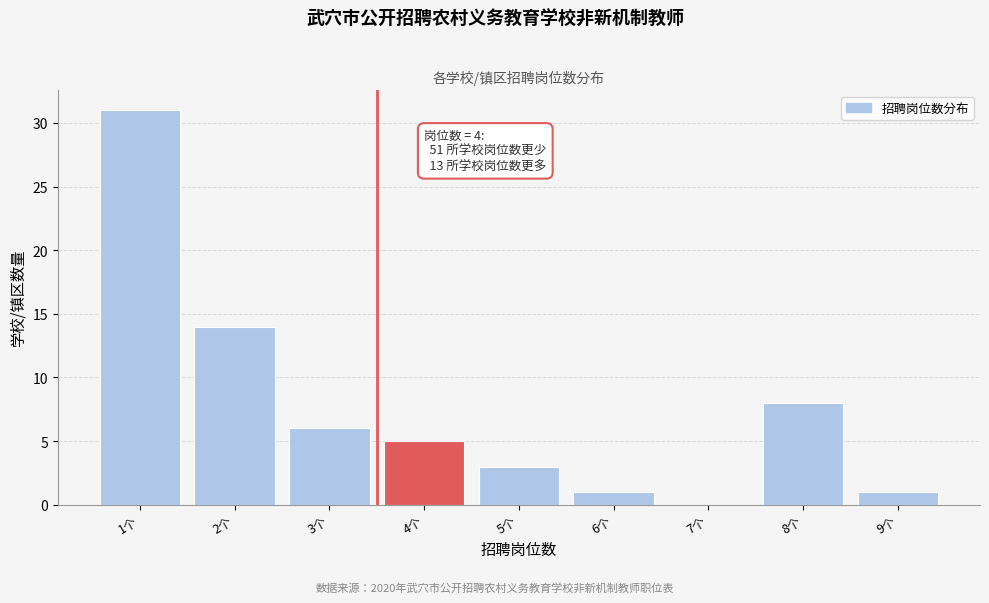

Reading left to right, list all the values displayed in this chart.

1个=31	2个=14	3个=6	4个=5	5个=3	6个=1	7个=0	8个=8	9个=1